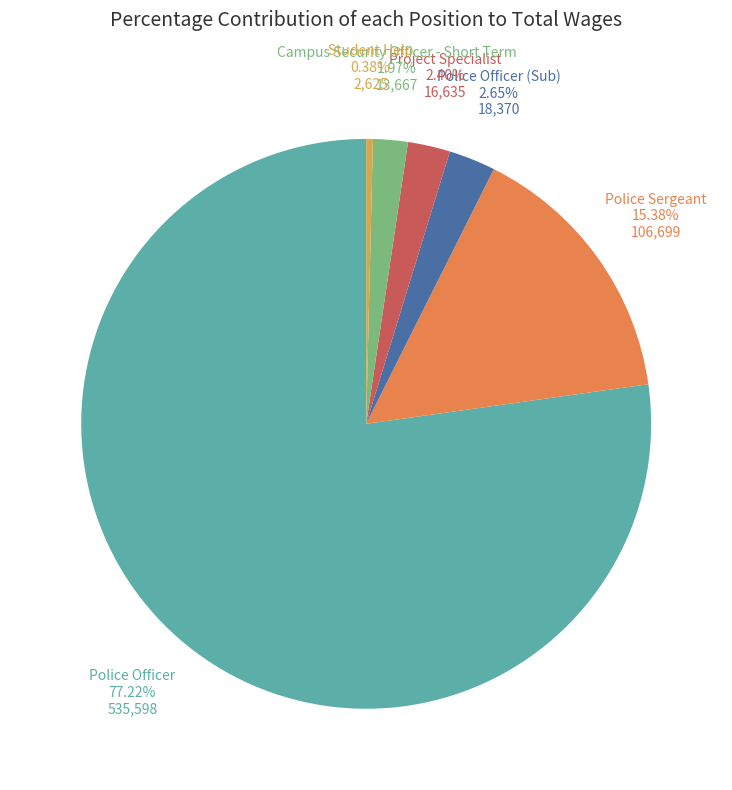

What is the ratio of the value at Police Officer to the value at Police Sergeant?

5.0